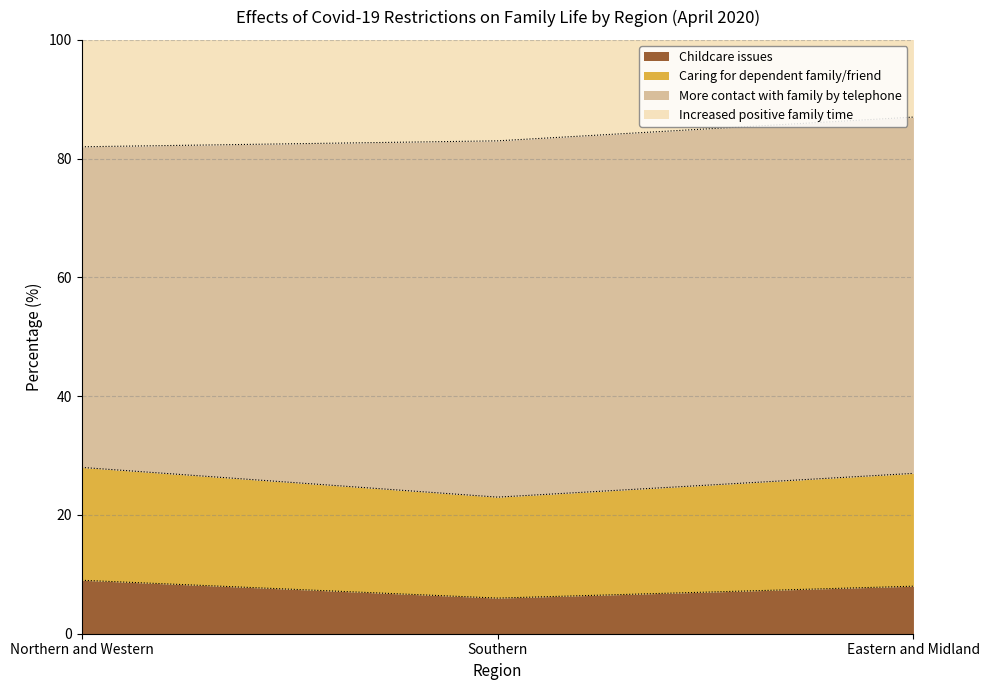

What is the label of the 1st point from the right?

Eastern and Midland